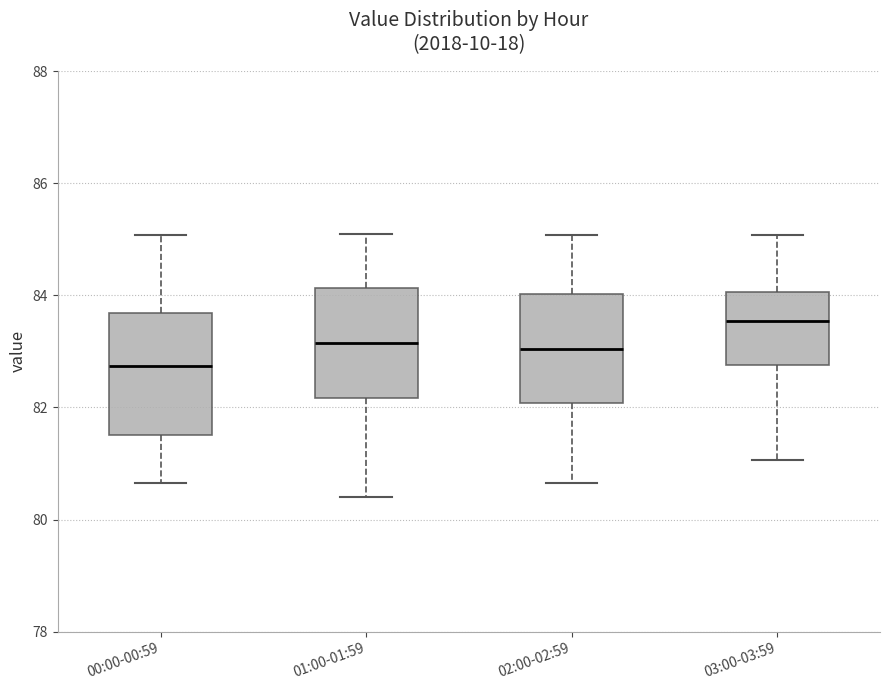

Reading left to right, transcribe this box plot: for each box, give where its median line is, the range the box spans, and where its two whiskers end, as read against the y-axis. The values are not printed on the chart, so give them approximately, as read against the axis.

00:00-00:59: median 82.8, box 81.6 to 83.6, whiskers 80.6 to 85.0
01:00-01:59: median 83.2, box 82.2 to 84.2, whiskers 80.4 to 85.2
02:00-02:59: median 83.0, box 82.0 to 84.0, whiskers 80.6 to 85.0
03:00-03:59: median 83.6, box 82.8 to 84.0, whiskers 81.0 to 85.0